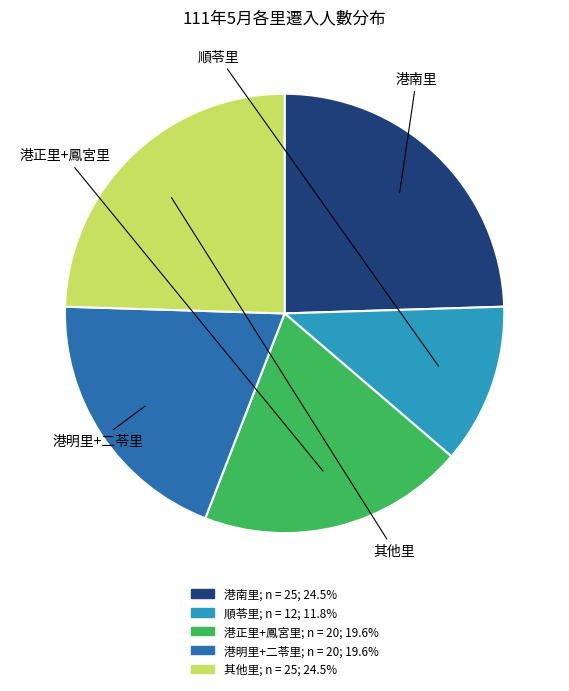

Is there a majority slice in this chart?

No